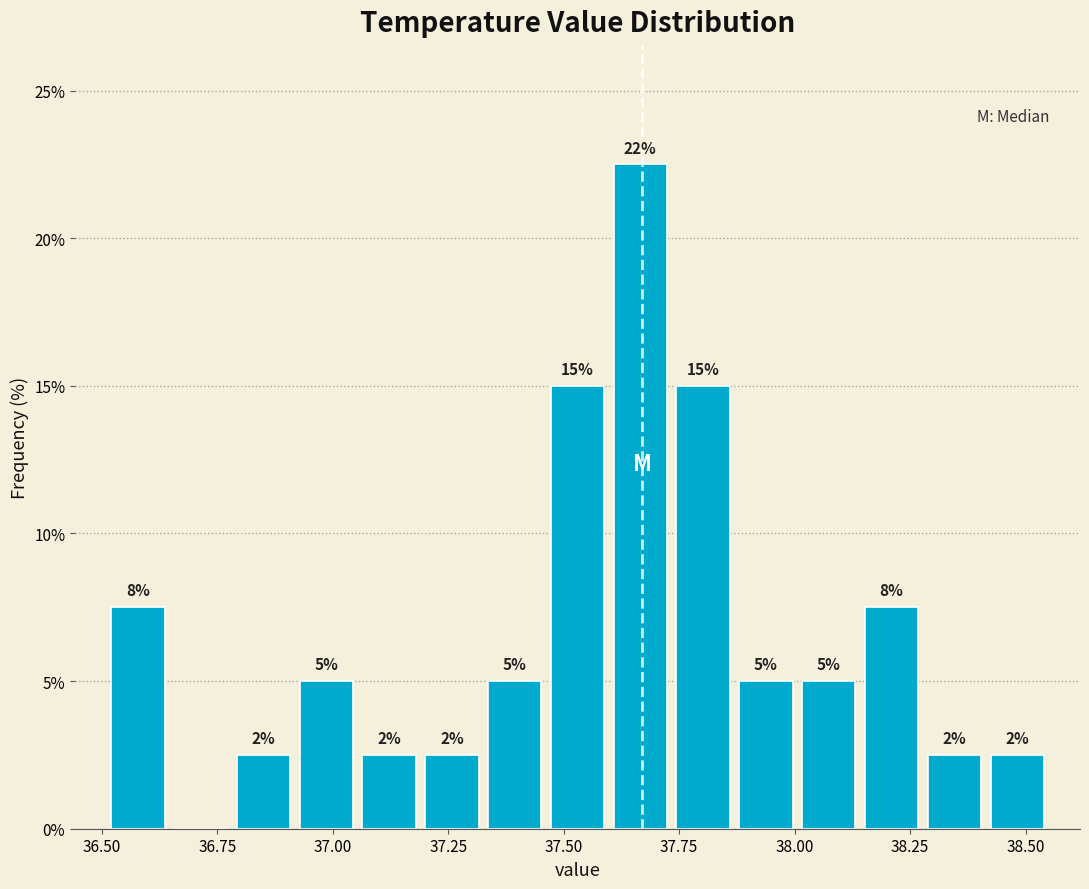

Read against the x-axis, roughly where is the centre of the tallest bar?

37.65